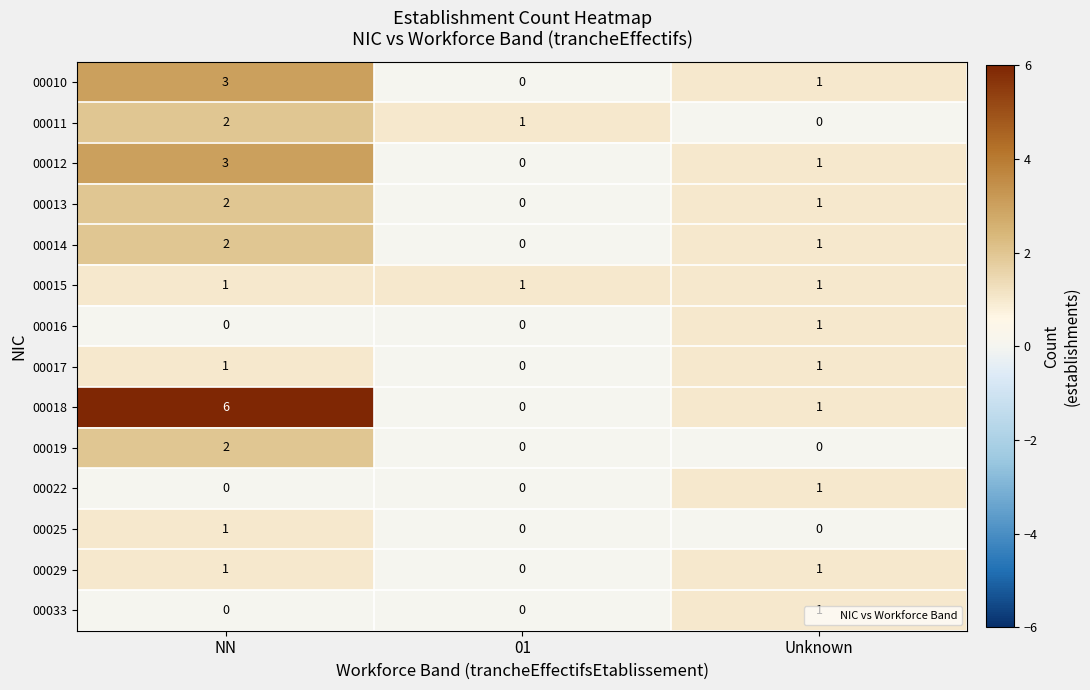

Is it true that 00012 equals 1 at Unknown?

True